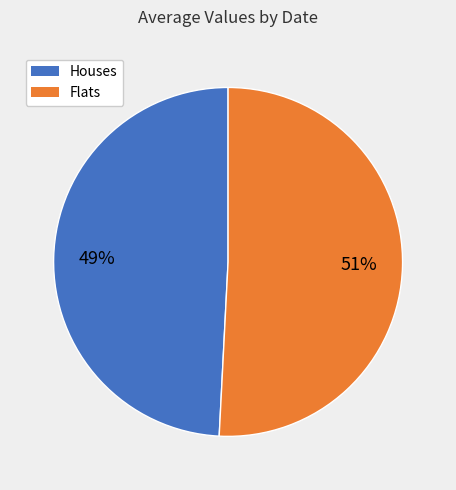

Does any single category account for the majority?

Yes